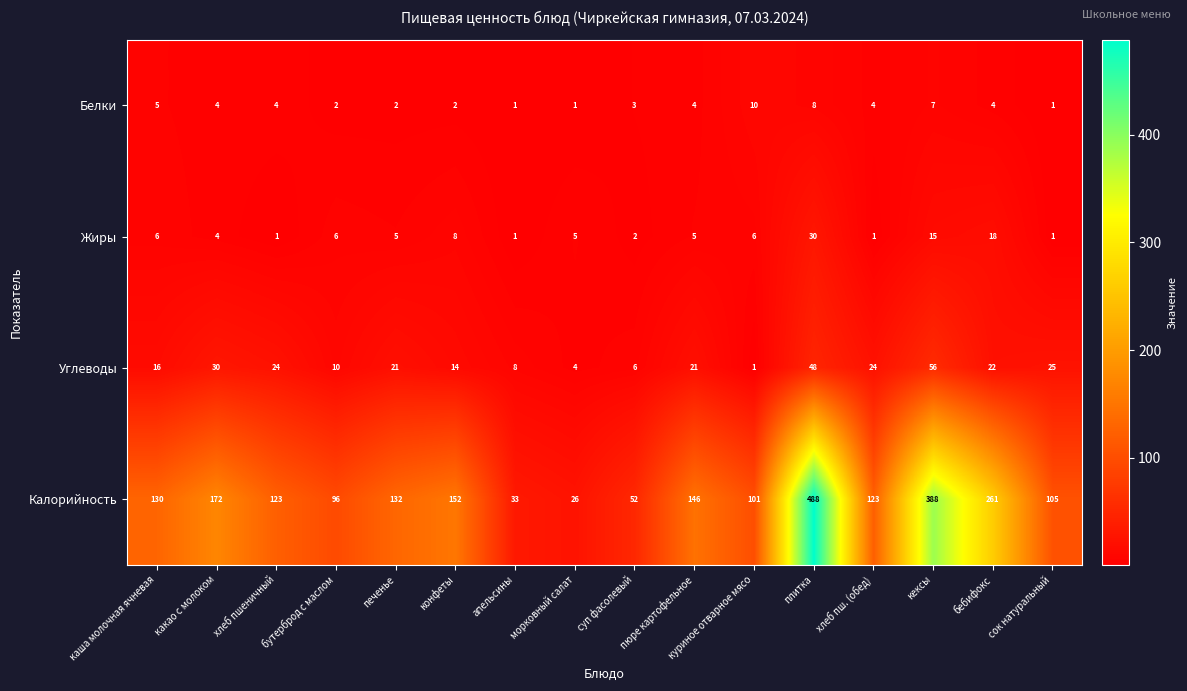

What is the difference between the maximum and second lowest values in the Углеводы series?

52